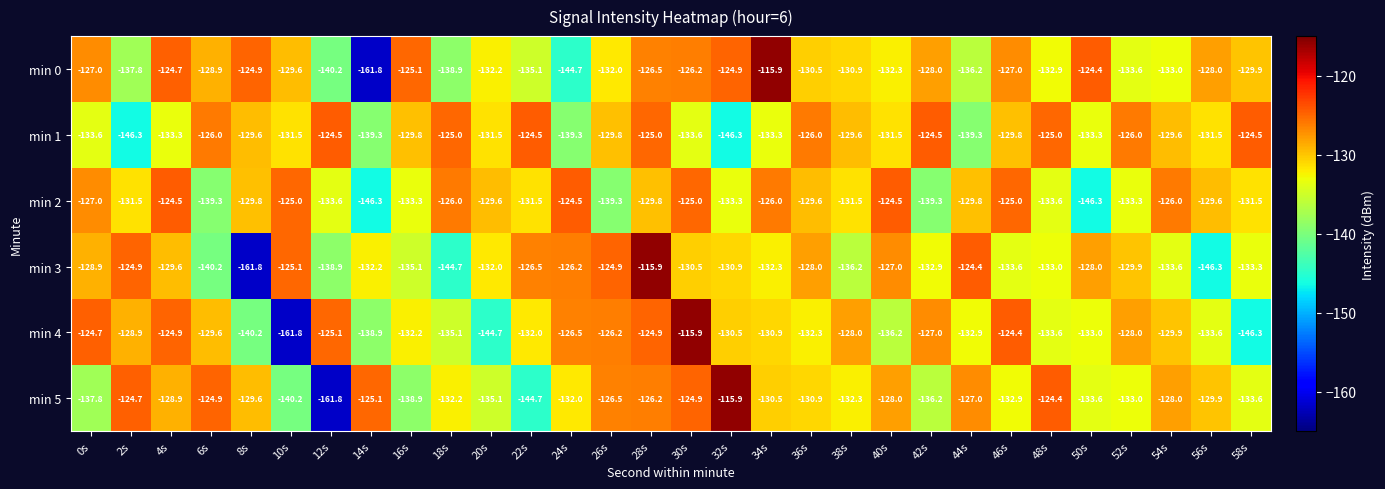

What is the total value across all series at 56s?

-798.9